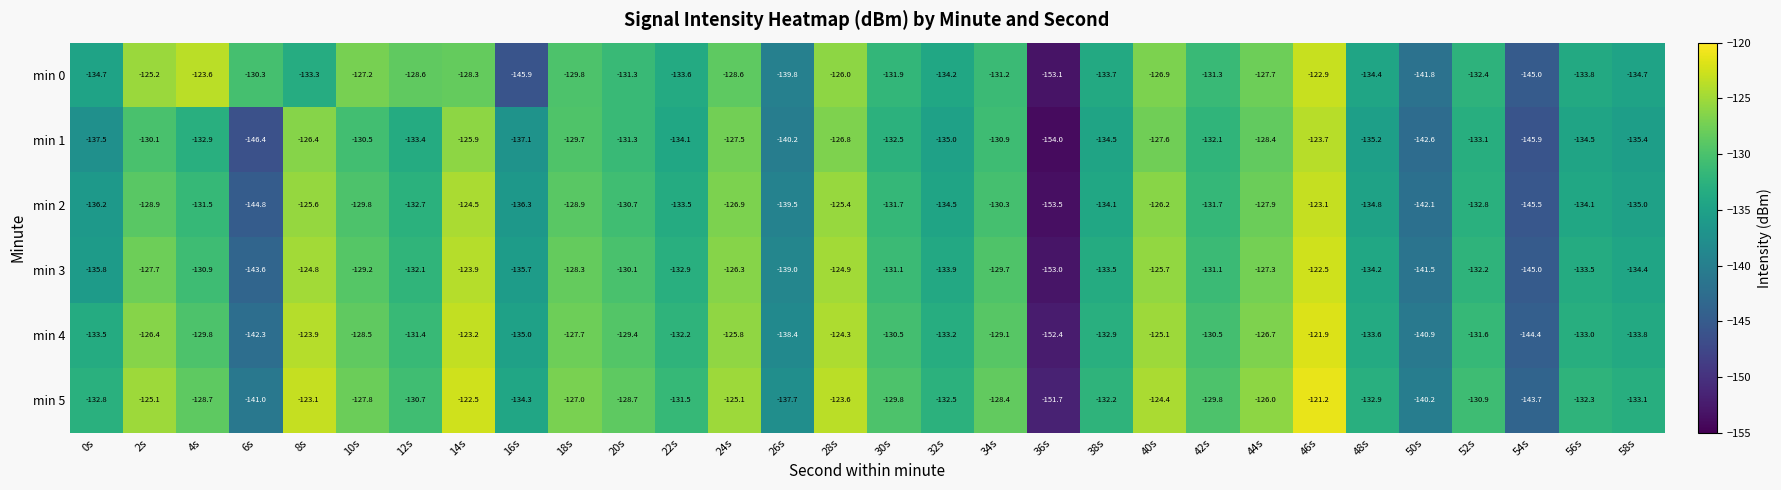

What is the smallest value displayed?

-154.0